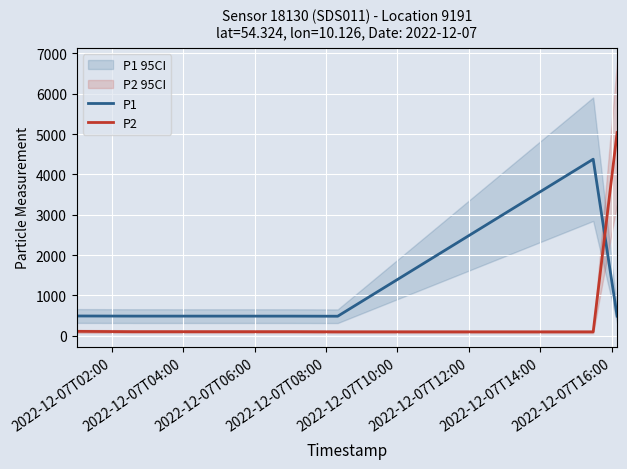

True or false: P1 and P2 cross at least once.

True